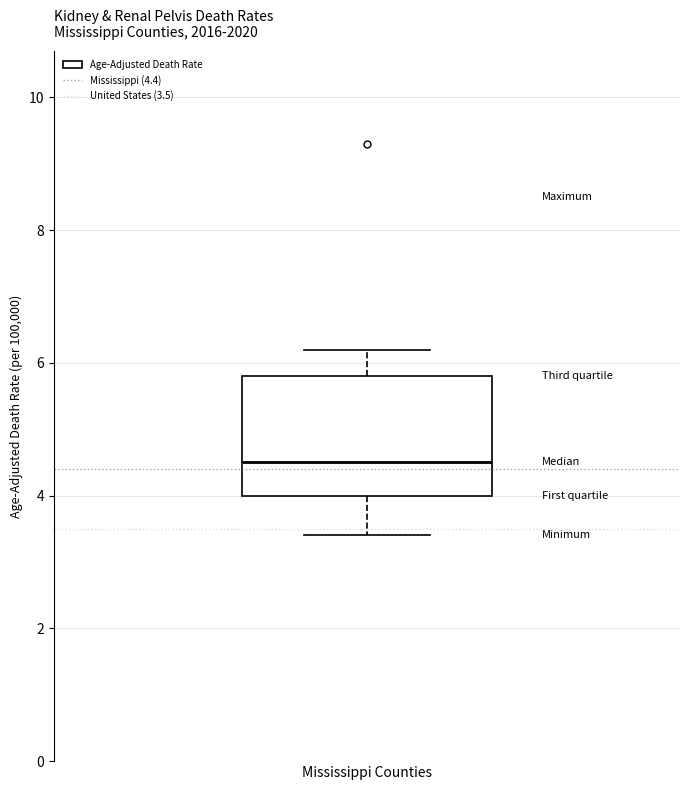

Where is the upper edge of the box for Mississippi Counties on the y-axis? The values are not printed on the chart, so give them approximately, as read against the axis.

5.8